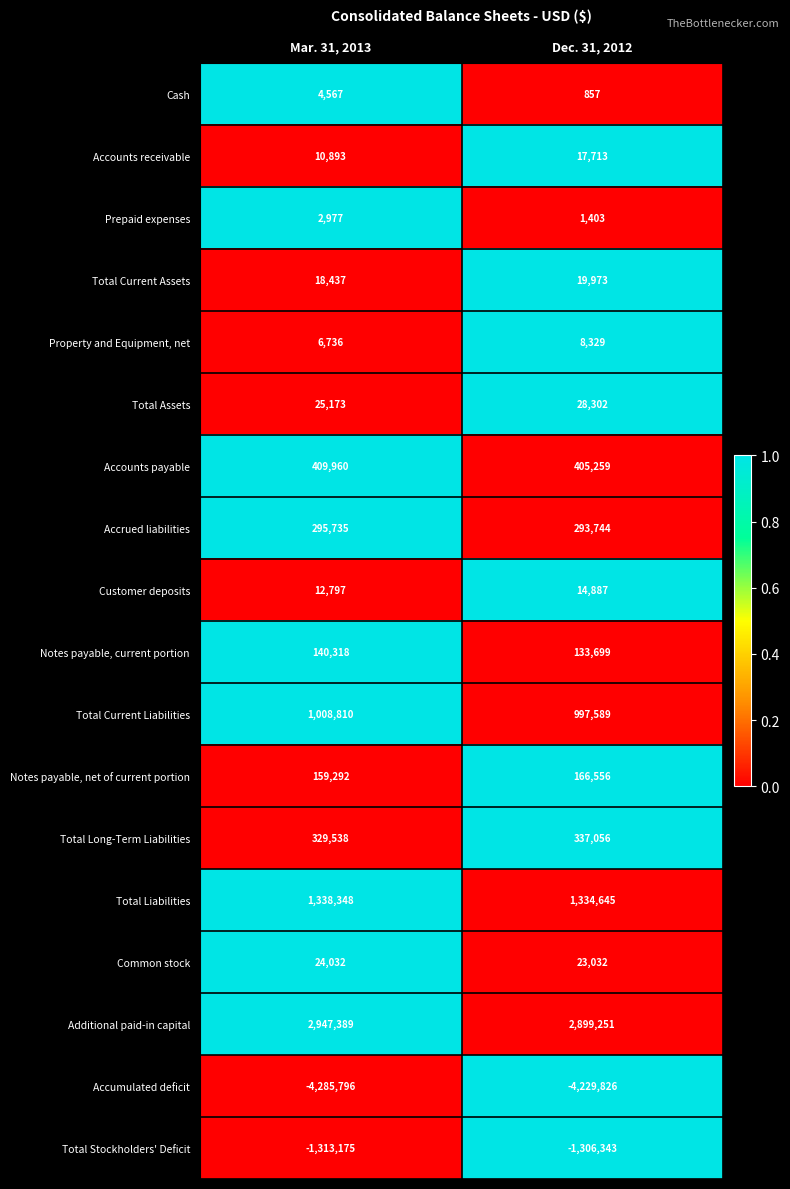

Is it true that Total Stockholders' Deficit equals -1313175 at Mar. 31, 2013?

True